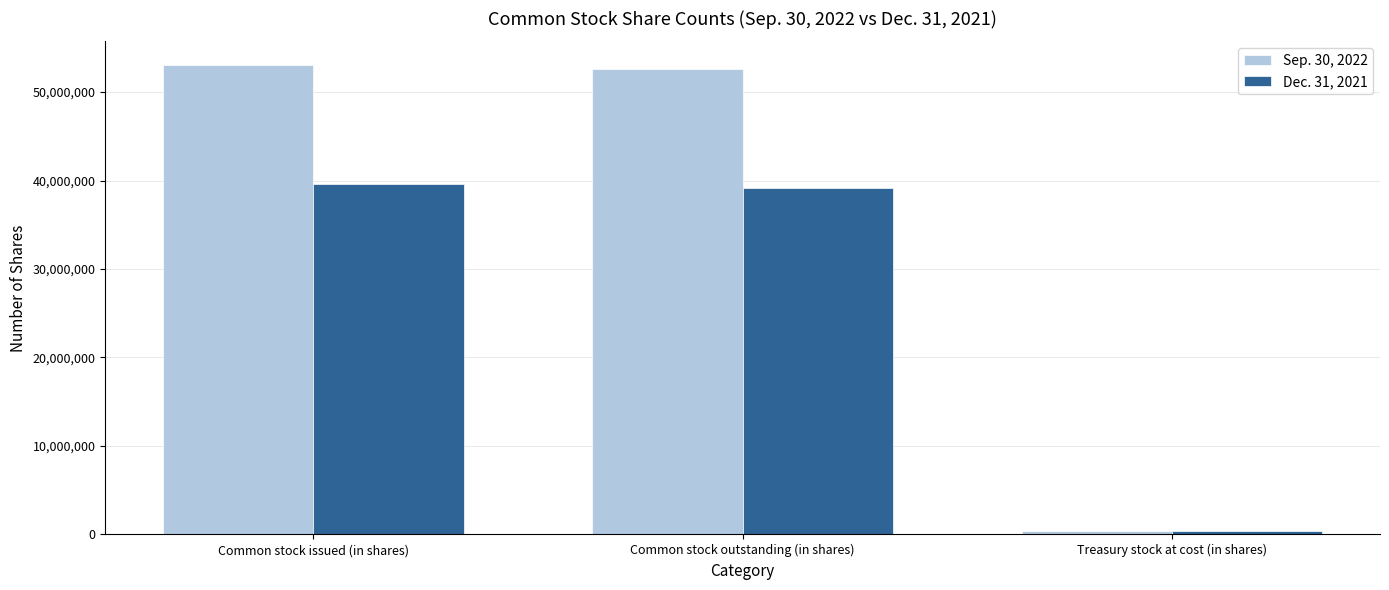

What is the value of the Sep. 30, 2022 bar at the 2nd from the left?

52653027